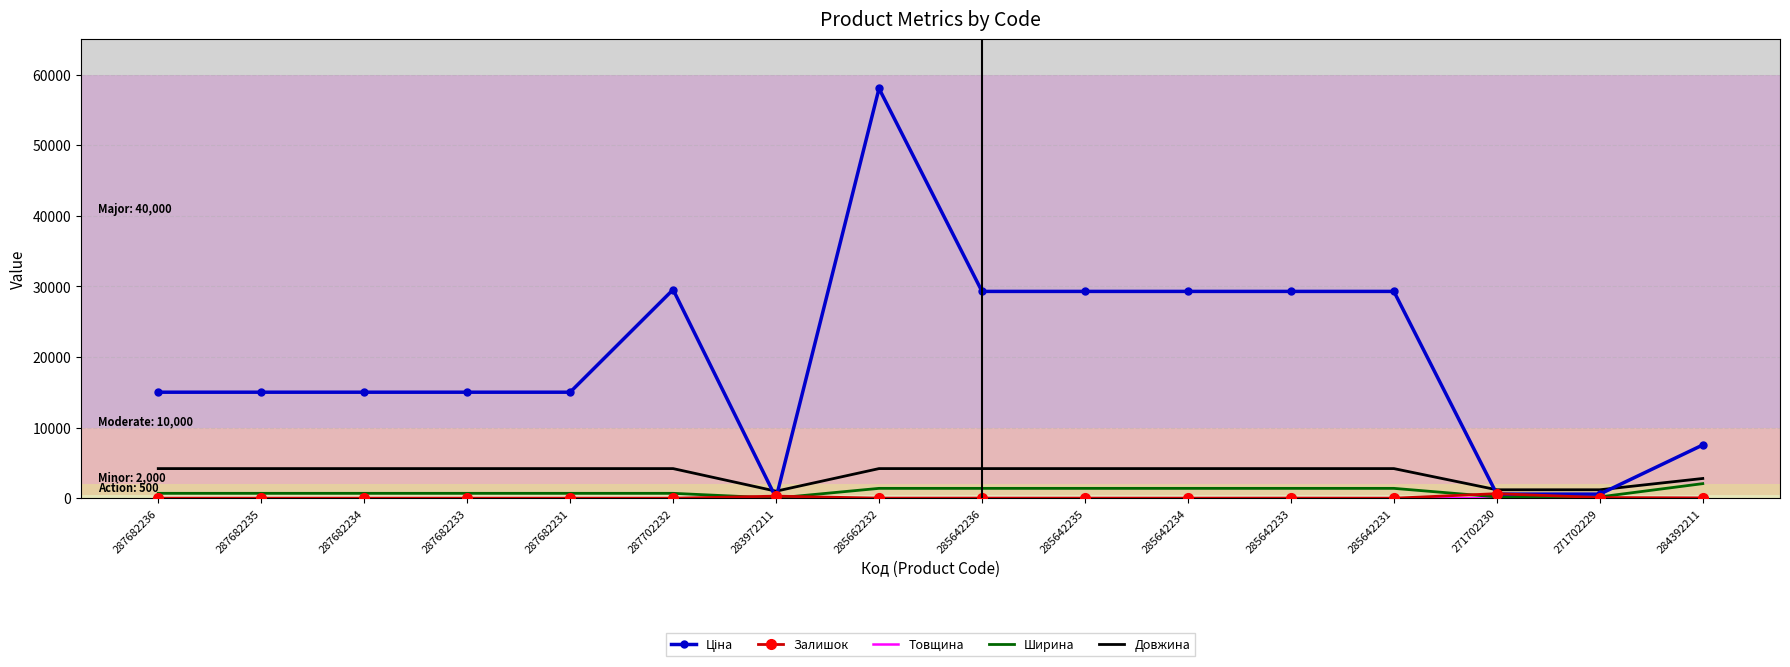

At which category is the sum across all series the highest?

285662232